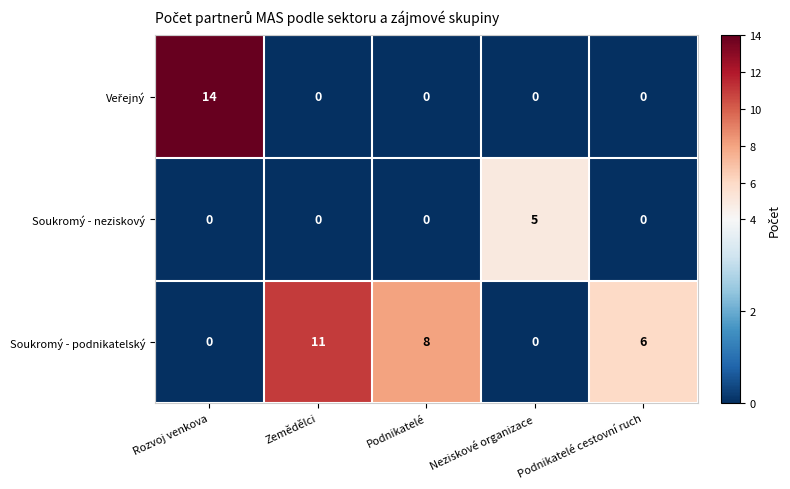

True or false: Soukromý - neziskový has a value of 2 at Zemědělci.

False